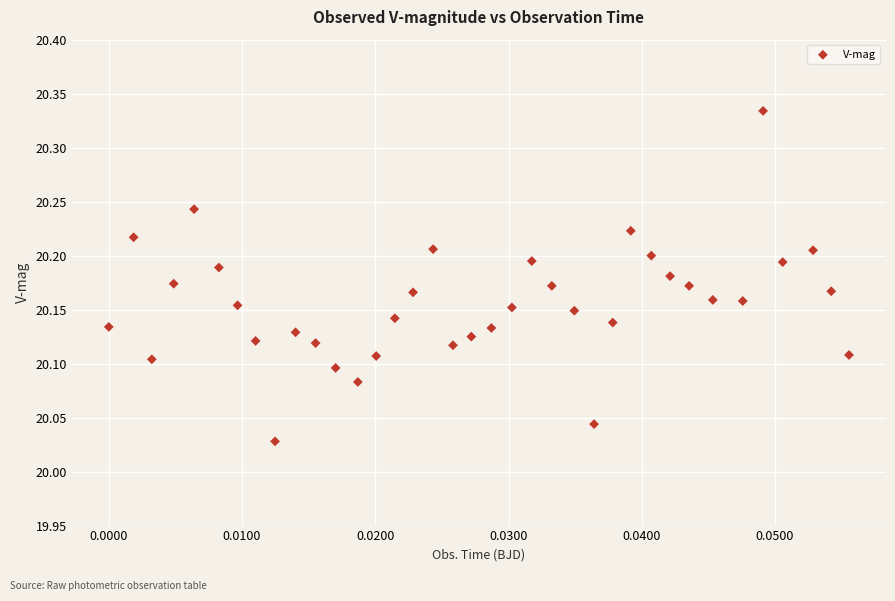

What is the range of Y values (max minus min)?

0.3